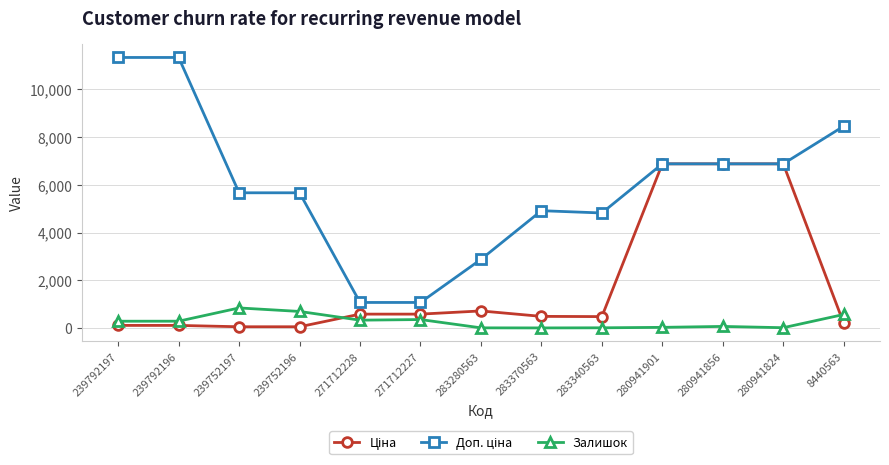

True or false: Залишок has a value of 992.9 at 8440563.

False